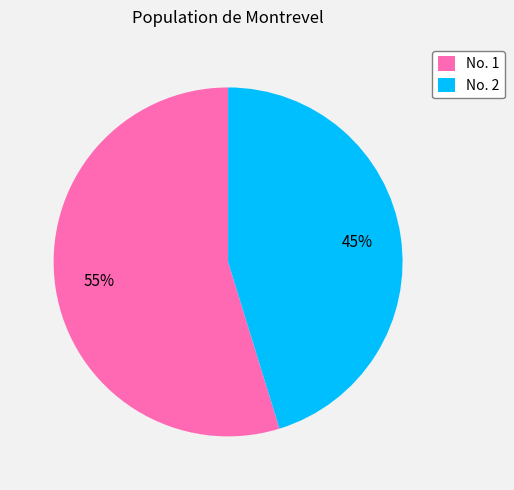

What percentage is the No. 2 slice, to the nearest percent?

45%